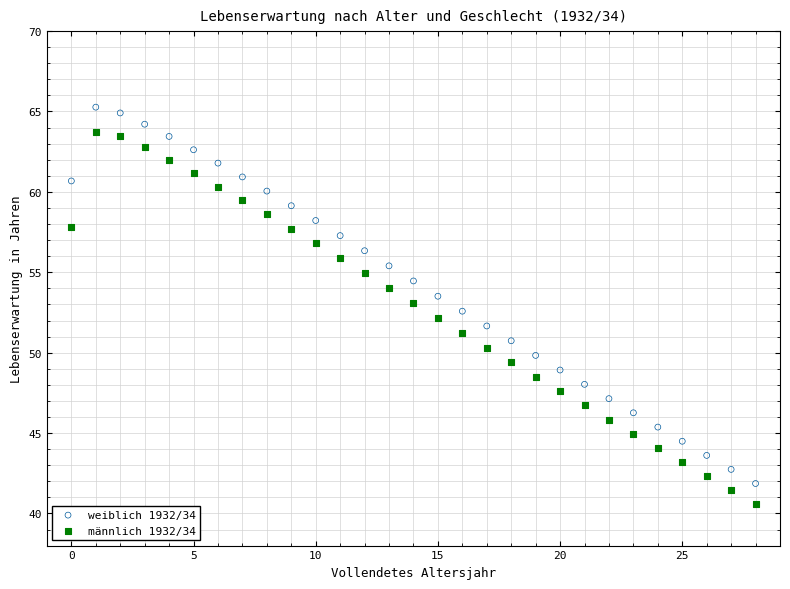

Which series contains the highest Y value?

weiblich 1932/34